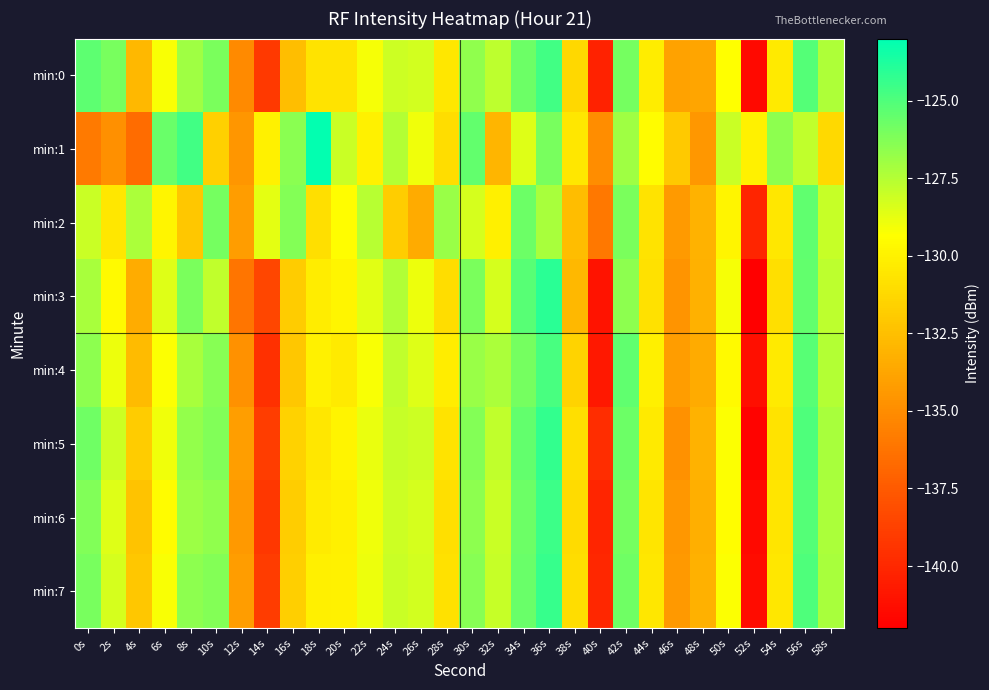

Reading left to right, extract all data points from this chart.

min:0: 0s=-125.3	2s=-126.0	4s=-132.9	6s=-129.2	8s=-126.9	10s=-126.1	12s=-135.1	14s=-139.1	16s=-132.5	18s=-130.7	20s=-130.7	22s=-129.1	24s=-128.1	26s=-128.2	28s=-130.5	30s=-126.6	32s=-127.7	34s=-125.7	36s=-124.7	38s=-131.3	40s=-140.3	42s=-125.9	44s=-130.3	46s=-134.0	48s=-133.8	50s=-129.3	52s=-141.5	54s=-130.4	56s=-125.1	58s=-127.3
min:1: 0s=-135.9	2s=-134.9	4s=-136.6	6s=-125.6	8s=-124.6	10s=-131.6	12s=-134.6	14s=-130.0	16s=-126.5	18s=-123.1	20s=-128.0	22s=-130.0	24s=-127.5	26s=-129.0	28s=-131.0	30s=-125.5	32s=-133.0	34s=-128.5	36s=-126.0	38s=-130.5	40s=-135.0	42s=-127.0	44s=-129.5	46s=-132.0	48s=-134.5	50s=-128.0	52s=-130.0	54s=-126.5	56s=-127.8	58s=-131.2
min:2: 0s=-128.0	2s=-130.5	4s=-127.3	6s=-129.8	8s=-132.1	10s=-125.9	12s=-134.2	14s=-128.7	16s=-126.3	18s=-130.9	20s=-129.4	22s=-127.6	24s=-131.8	26s=-133.5	28s=-126.8	30s=-128.3	32s=-130.1	34s=-125.7	36s=-127.2	38s=-132.6	40s=-136.0	42s=-126.1	44s=-130.7	46s=-134.3	48s=-133.1	50s=-129.8	52s=-140.1	54s=-130.5	56s=-125.4	58s=-127.9
min:3: 0s=-127.2	2s=-129.6	4s=-133.4	6s=-128.5	8s=-126.1	10s=-127.8	12s=-136.2	14s=-138.5	16s=-131.9	18s=-130.2	20s=-129.8	22s=-128.6	24s=-127.4	26s=-128.9	28s=-131.0	30s=-126.1	32s=-128.3	34s=-125.2	36s=-124.1	38s=-132.8	40s=-141.0	42s=-126.5	44s=-130.8	46s=-134.6	48s=-133.2	50s=-129.1	52s=-142.0	54s=-130.9	56s=-125.5	58s=-127.7
min:4: 0s=-126.5	2s=-128.9	4s=-132.7	6s=-129.3	8s=-127.2	10s=-126.4	12s=-134.8	14s=-139.6	16s=-132.1	18s=-130.0	20s=-130.4	22s=-129.2	24s=-127.8	26s=-128.5	28s=-130.2	30s=-126.8	32s=-127.3	34s=-125.9	36s=-124.8	38s=-131.5	40s=-140.8	42s=-125.4	44s=-130.1	46s=-134.2	48s=-133.5	50s=-129.6	52s=-141.2	54s=-130.4	56s=-125.2	58s=-127.5
min:5: 0s=-125.8	2s=-128.1	4s=-131.9	6s=-129.0	8s=-126.7	10s=-126.2	12s=-134.1	14s=-138.9	16s=-131.6	18s=-130.5	20s=-129.9	22s=-128.8	24s=-127.9	26s=-128.1	28s=-130.7	30s=-126.3	32s=-127.8	34s=-125.5	36s=-124.3	38s=-130.9	40s=-139.7	42s=-125.7	44s=-130.4	46s=-134.8	48s=-133.1	50s=-129.3	52s=-141.8	54s=-130.7	56s=-125.0	58s=-127.2
min:6: 0s=-126.2	2s=-128.5	4s=-132.3	6s=-129.5	8s=-126.9	10s=-126.6	12s=-134.4	14s=-139.2	16s=-131.8	18s=-130.3	20s=-130.1	22s=-129.0	24s=-128.1	26s=-128.3	28s=-130.9	30s=-126.5	32s=-128.0	34s=-125.7	36s=-124.5	38s=-131.1	40s=-140.1	42s=-125.9	44s=-130.6	46s=-134.5	48s=-133.3	50s=-129.4	52s=-141.5	54s=-130.6	56s=-125.1	58s=-127.3
min:7: 0s=-126.0	2s=-128.3	4s=-132.1	6s=-129.2	8s=-126.5	10s=-126.3	12s=-134.2	14s=-139.0	16s=-131.7	18s=-130.1	20s=-130.0	22s=-128.9	24s=-128.0	26s=-128.2	28s=-130.8	30s=-126.4	32s=-127.9	34s=-125.6	36s=-124.4	38s=-131.0	40s=-140.0	42s=-125.8	44s=-130.5	46s=-134.4	48s=-133.2	50s=-129.3	52s=-141.4	54s=-130.5	56s=-125.0	58s=-127.2